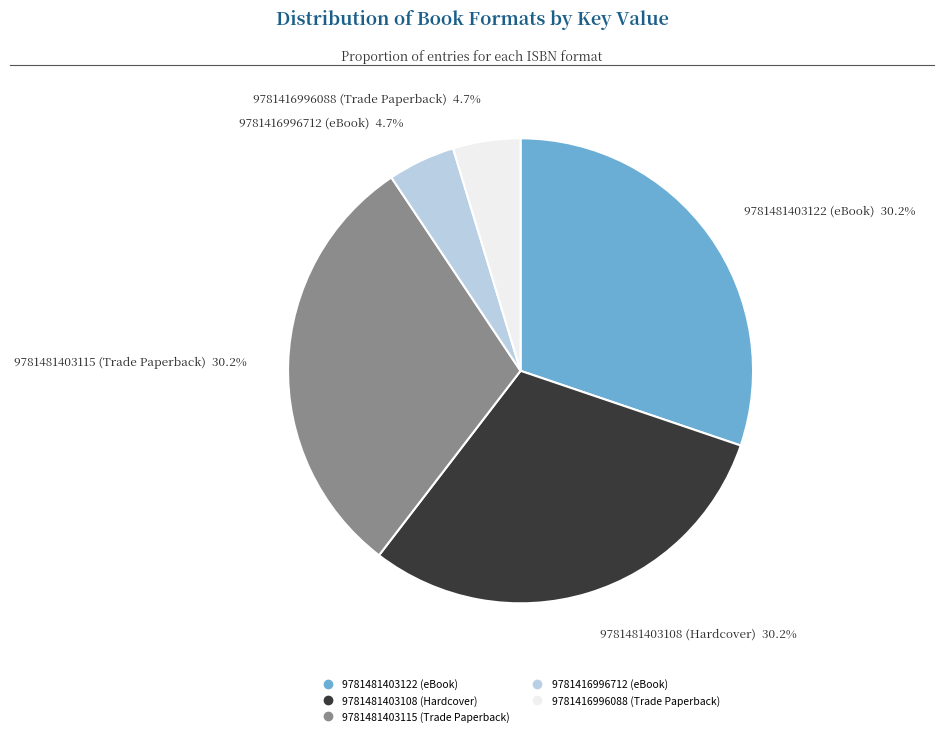

How many segments does this pie chart have?

5